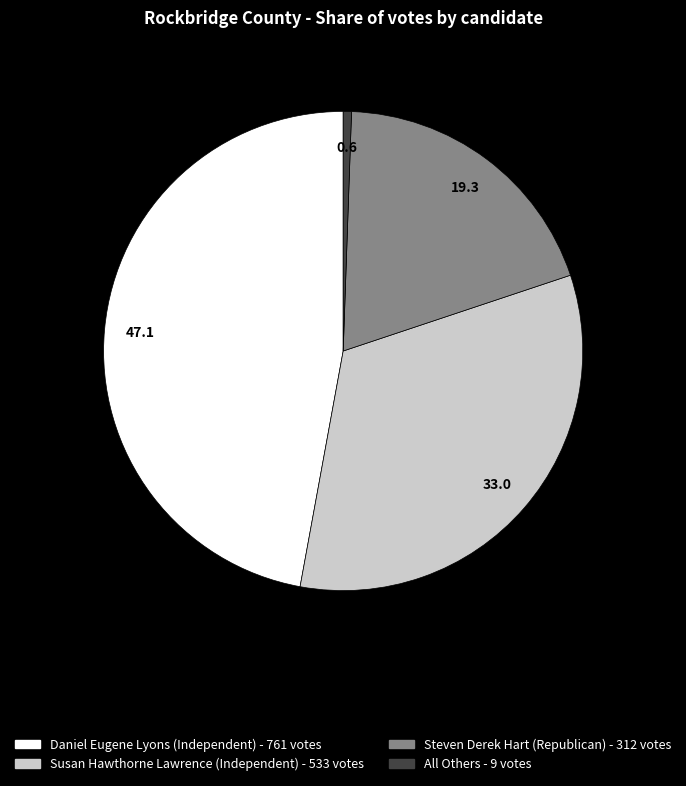

Combined, do Steven Derek Hart (Republican) and Daniel Eugene Lyons (Independent) account for over 50%?

Yes